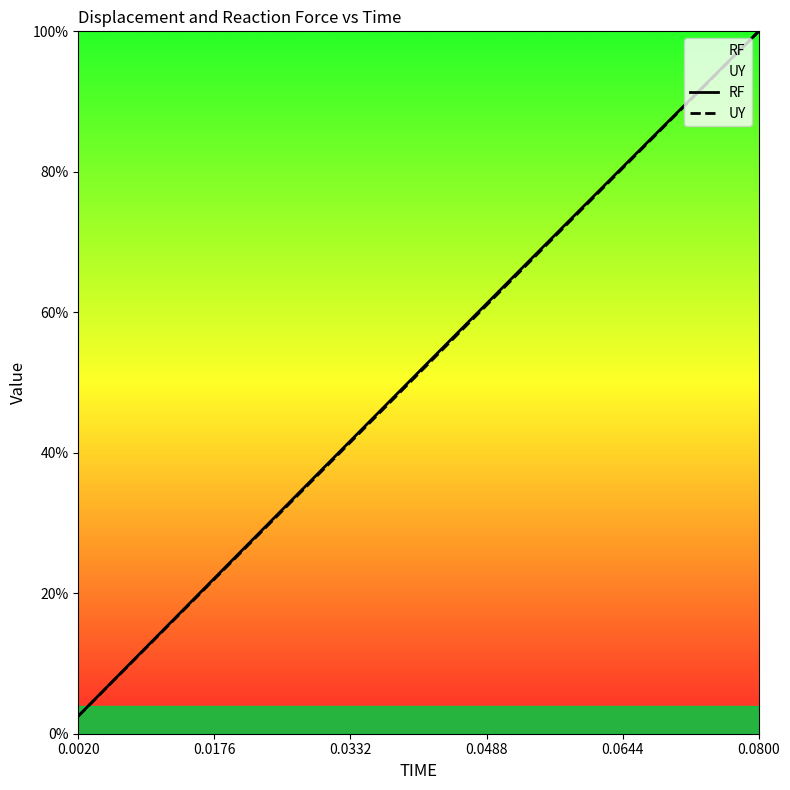

What is the difference between the maximum and minimum values in the RF series?

1.0